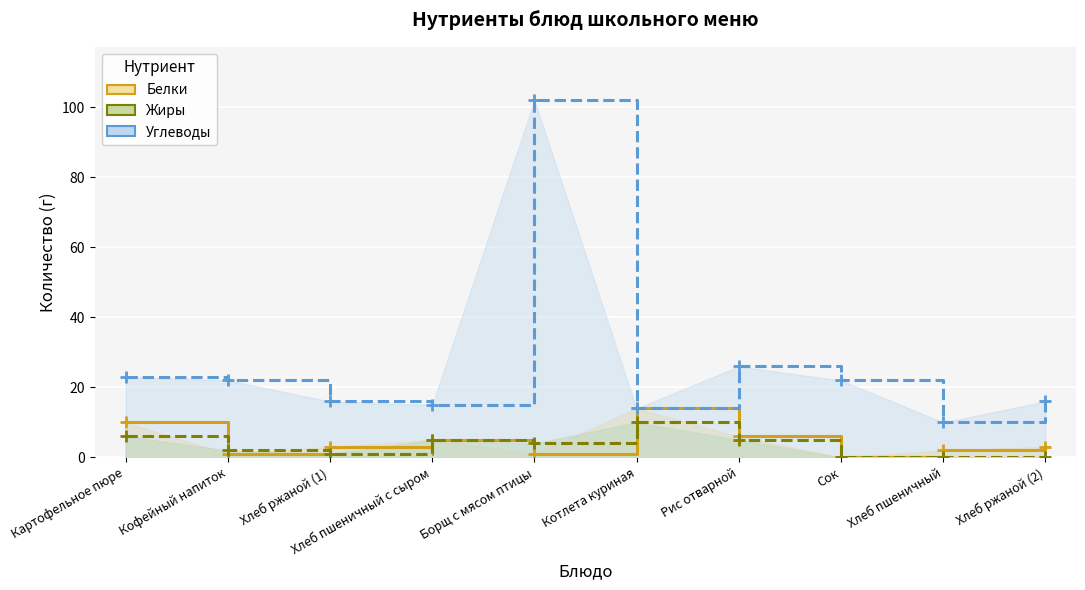

Is the value of Белки at Борщ с мясом птицы greater than the value of Углеводы at Хлеб ржаной (1)?

No